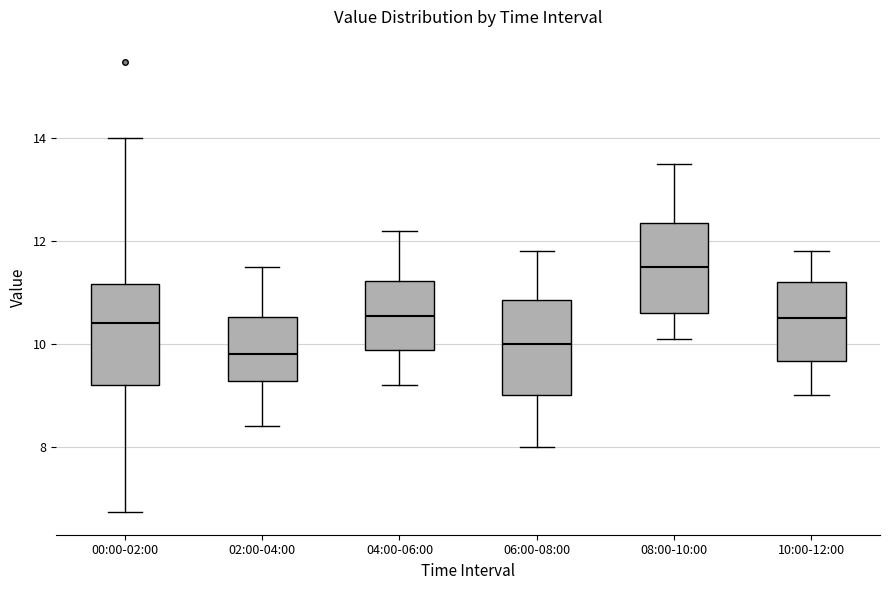

Where does the lower whisker of the box for 02:00-04:00 end on the y-axis? The values are not printed on the chart, so give them approximately, as read against the axis.

8.4